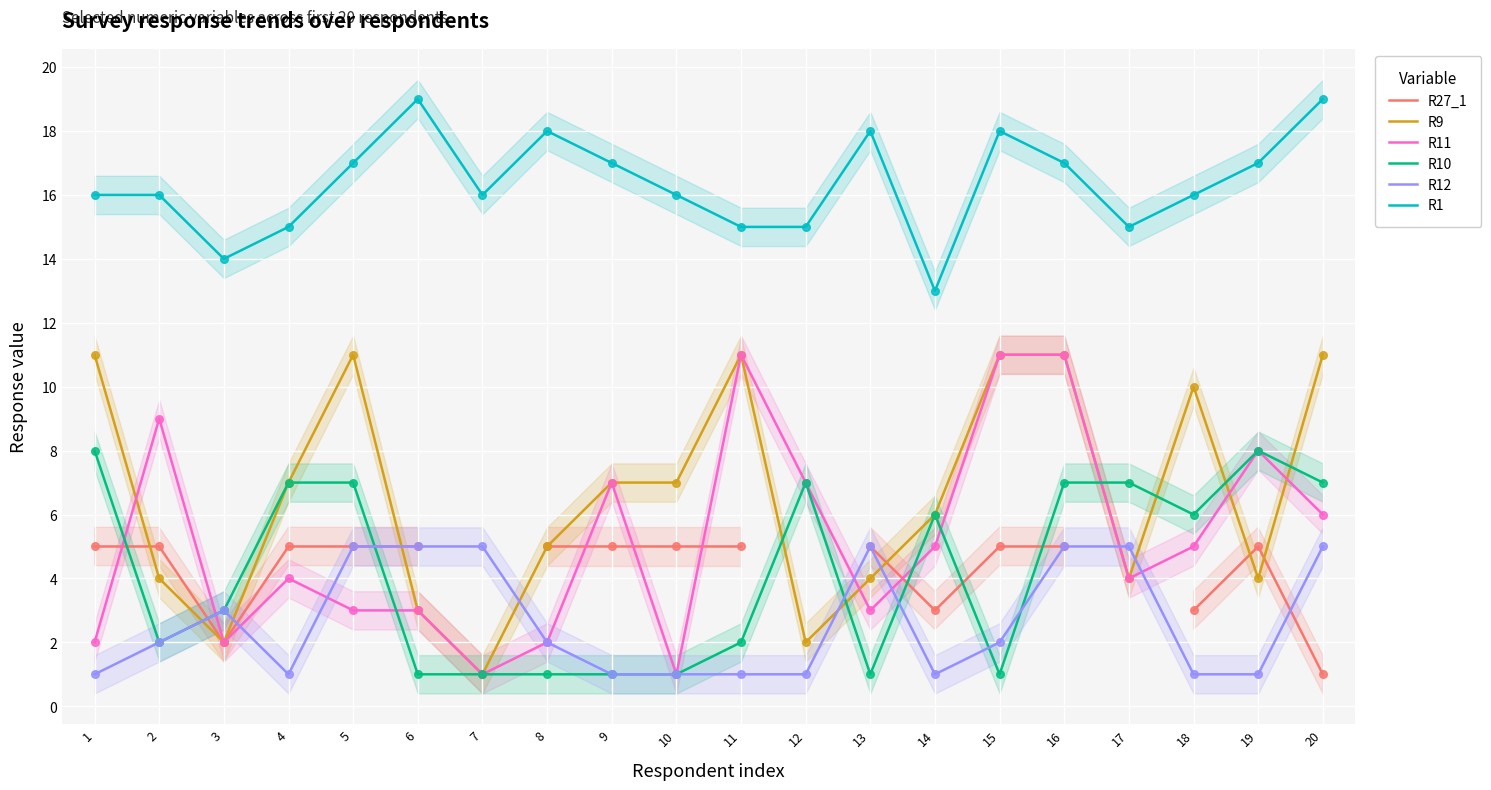

Which series contains the lowest Y value?

R27_1